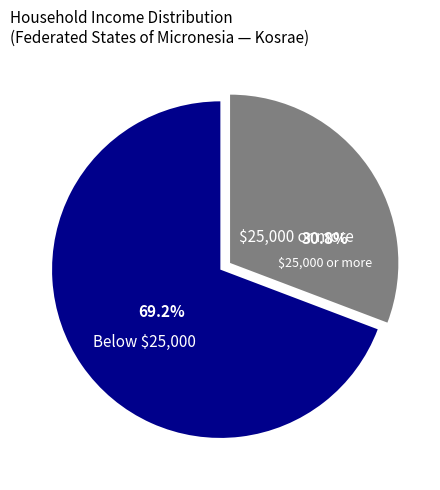

Which slice is the smallest?

$25,000 or more